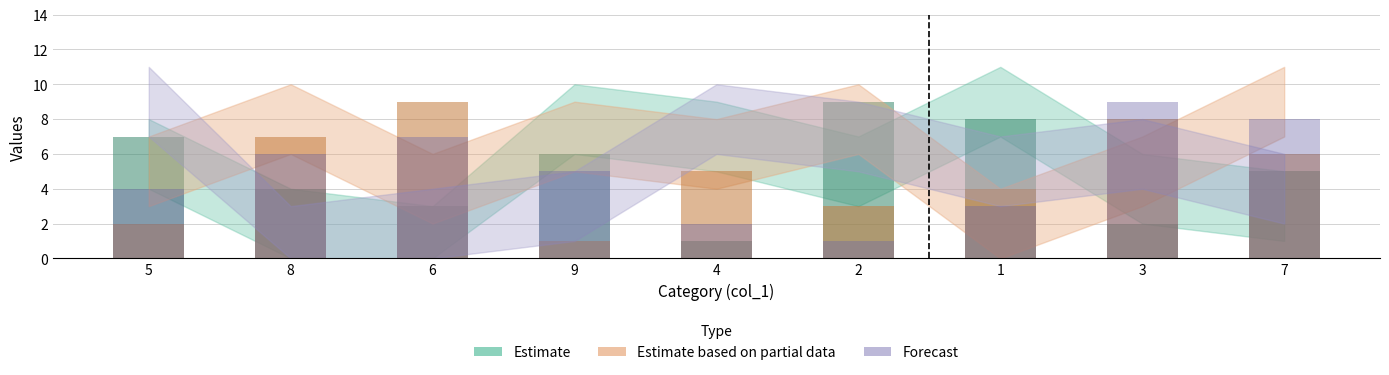

What is the value of the col_2 bar at the 7th from the left?

2